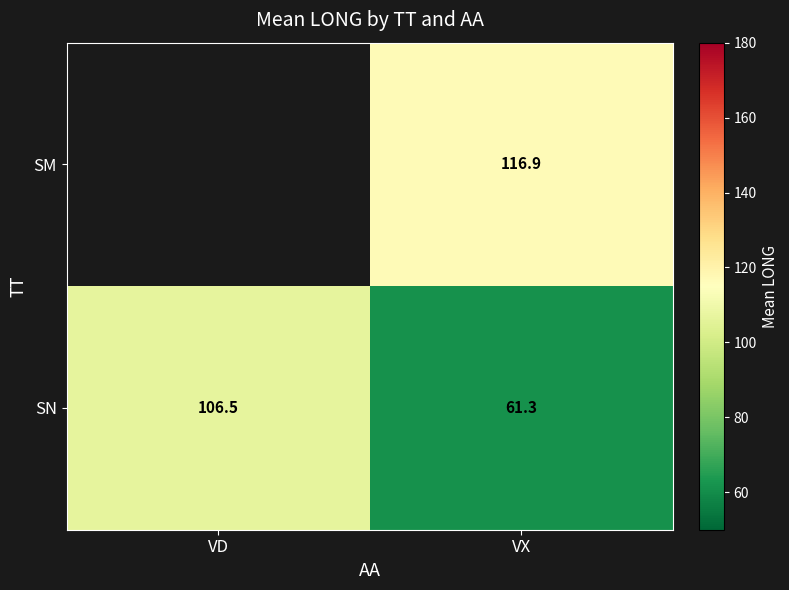

List the labels in order of SN value, largest first.

VD, VX